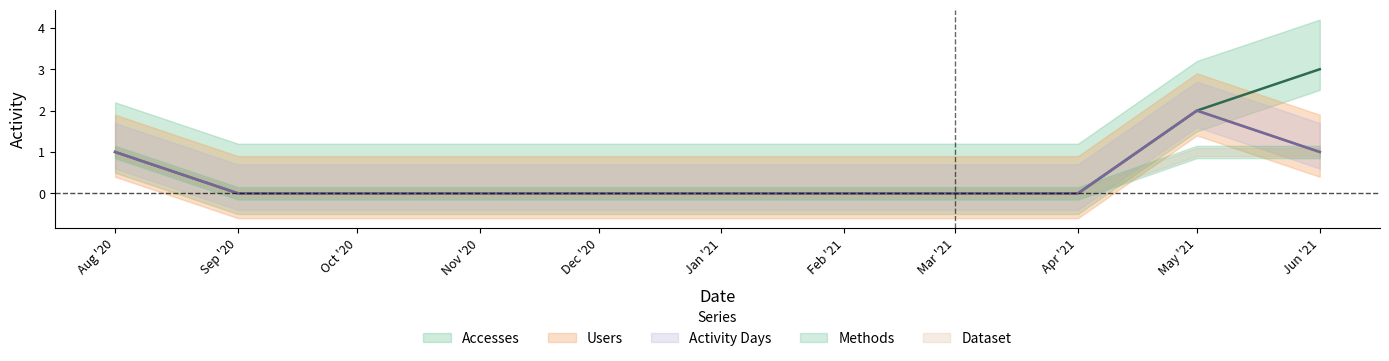

What is the difference between the Accesses values at Jun '21 and Nov '20?

3